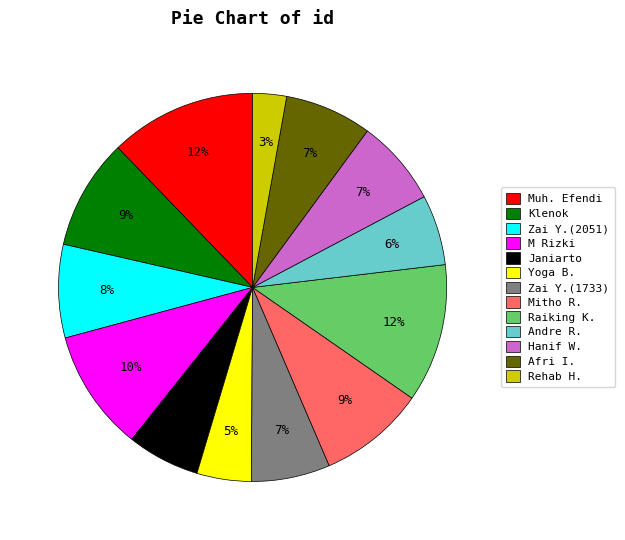

Is it true that Afri I. is 7% of the pie?

True